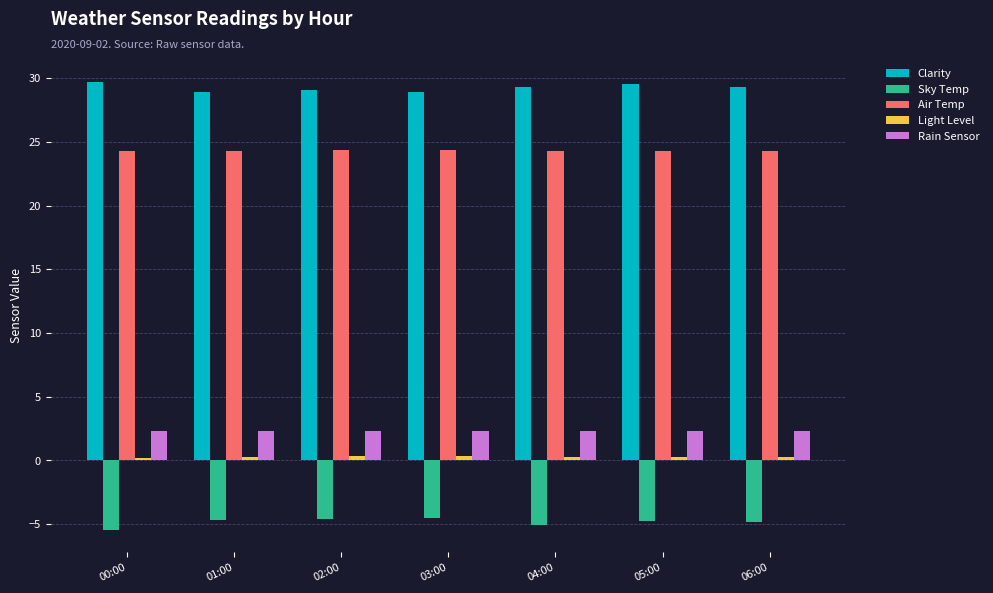

What is the minimum value for Air Temp?

24.3